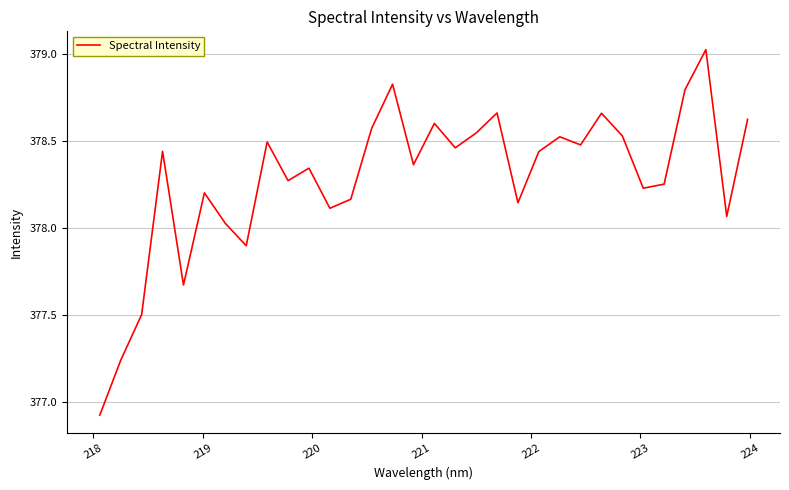

What is the difference between the maximum and minimum values?

2.1